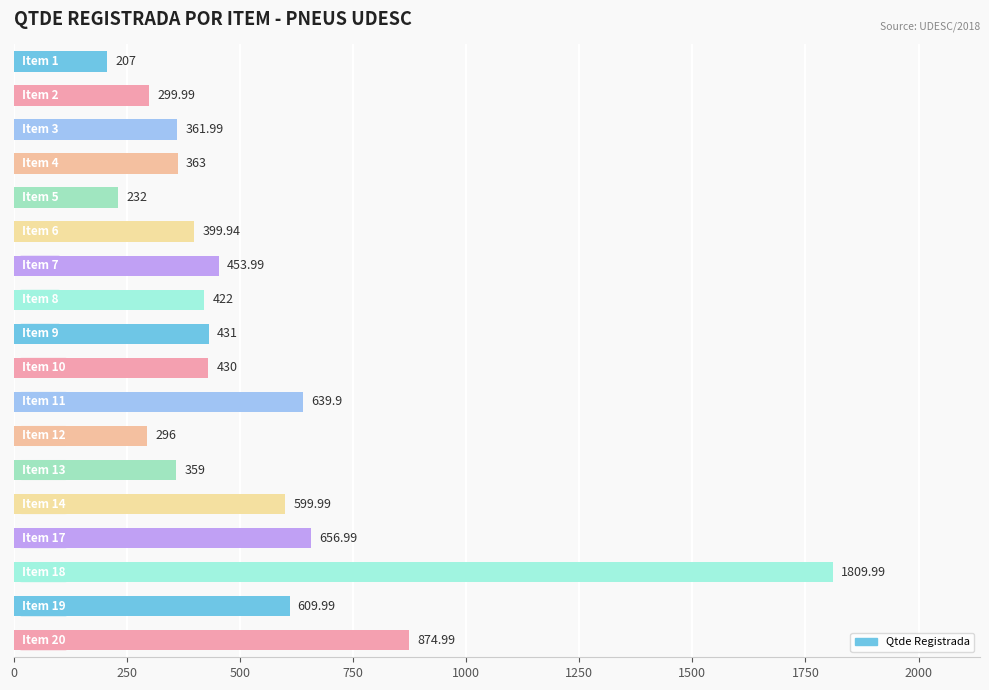

What is the average value?

524.9